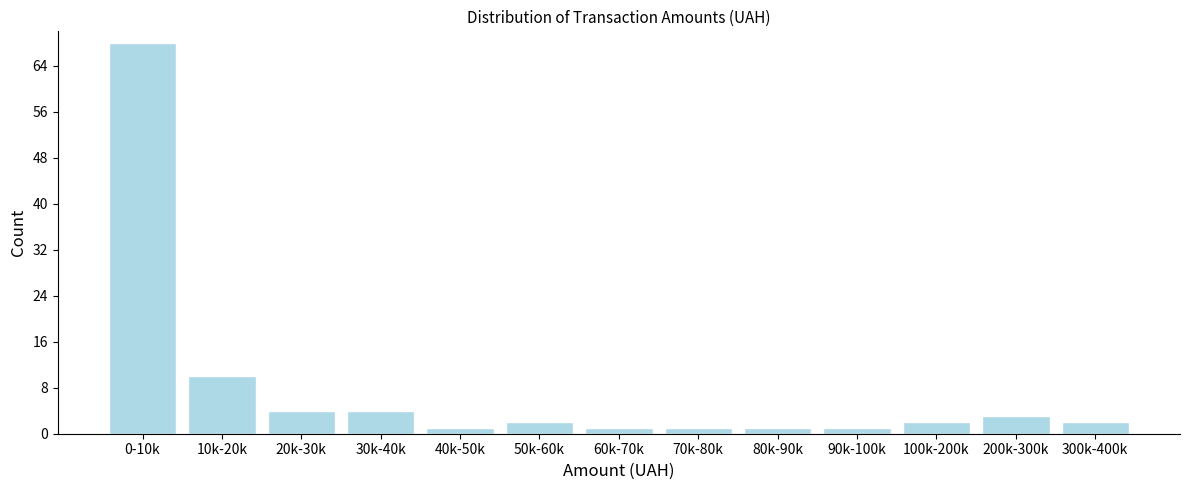

Reading left to right, what are all the values shown in this chart?

0-10k=68	10k-20k=10	20k-30k=4	30k-40k=4	40k-50k=1	50k-60k=2	60k-70k=1	70k-80k=1	80k-90k=1	90k-100k=1	100k-200k=2	200k-300k=3	300k-400k=2